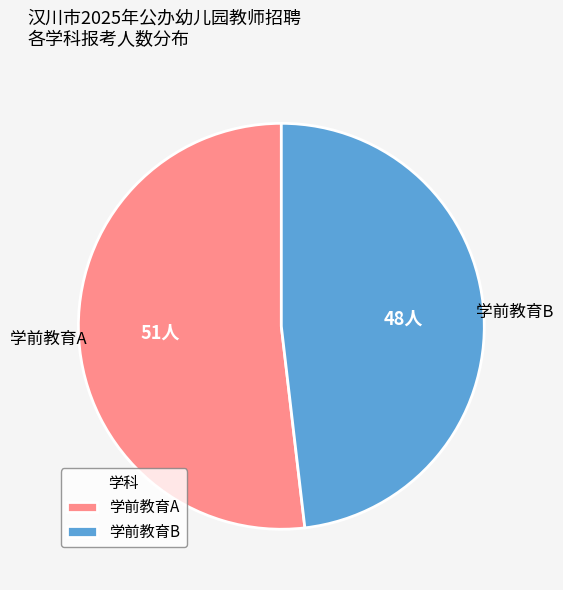

Is the sum of 学前教育A and 学前教育B greater than half?

Yes